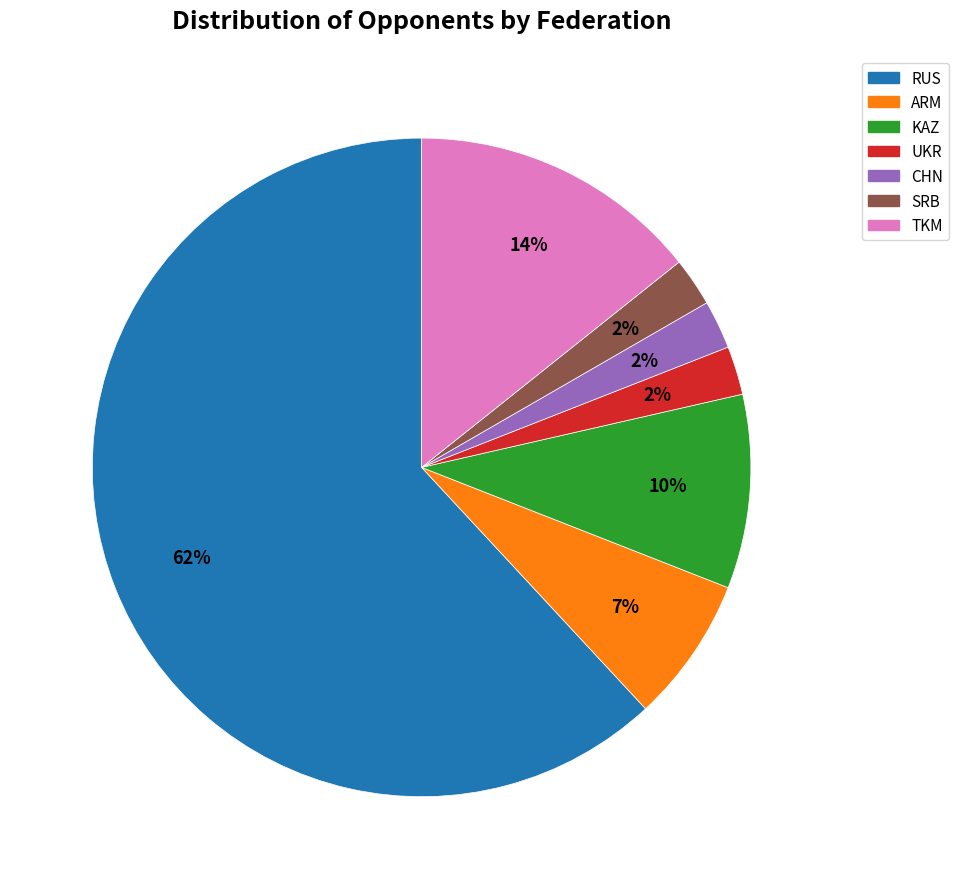

Is it true that KAZ is 3% of the pie?

False